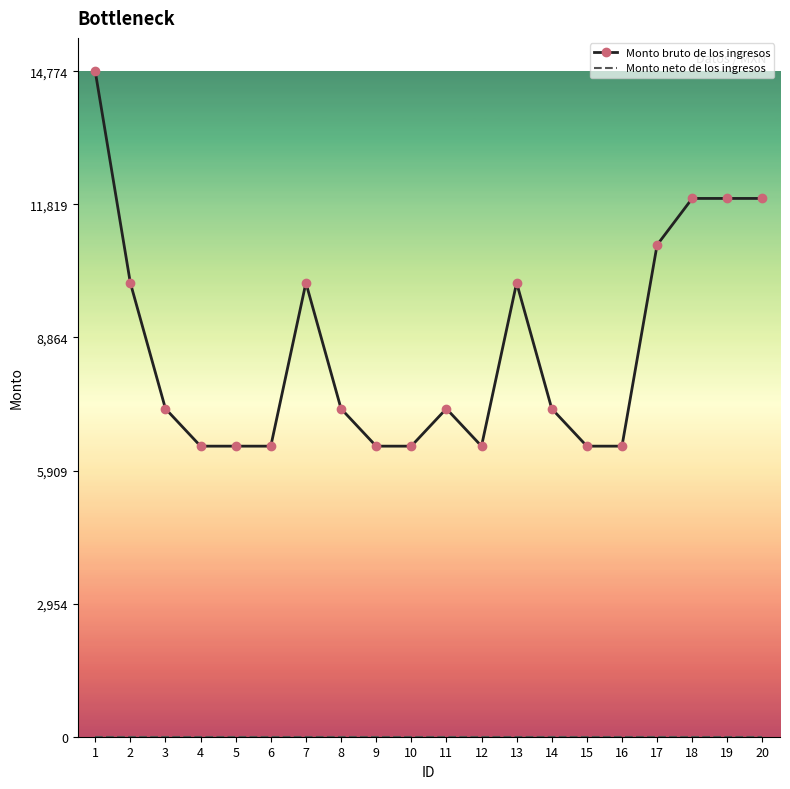

What is the maximum value shown in the chart?

14774